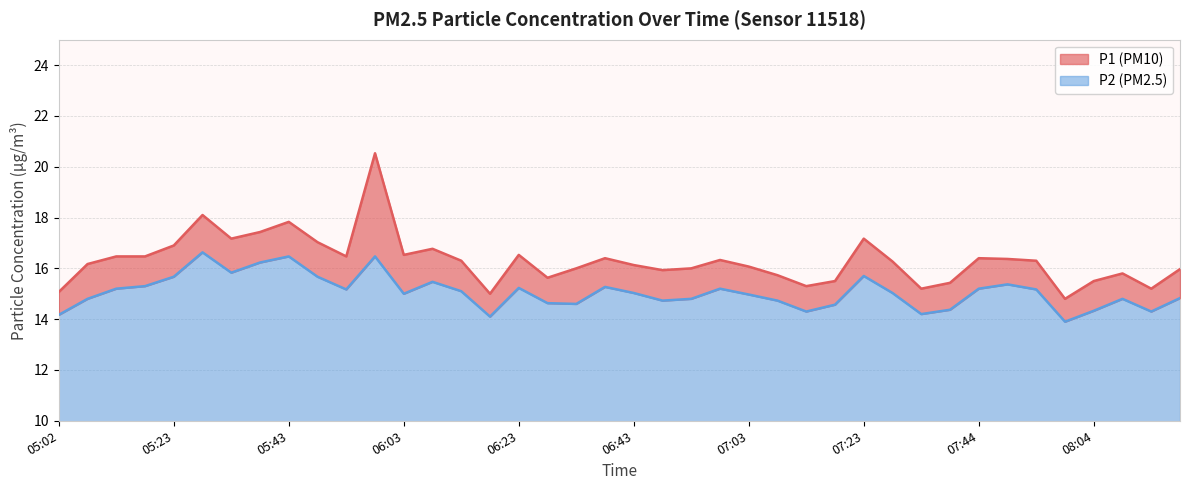

Where is the first local maximum for P1?

05:28